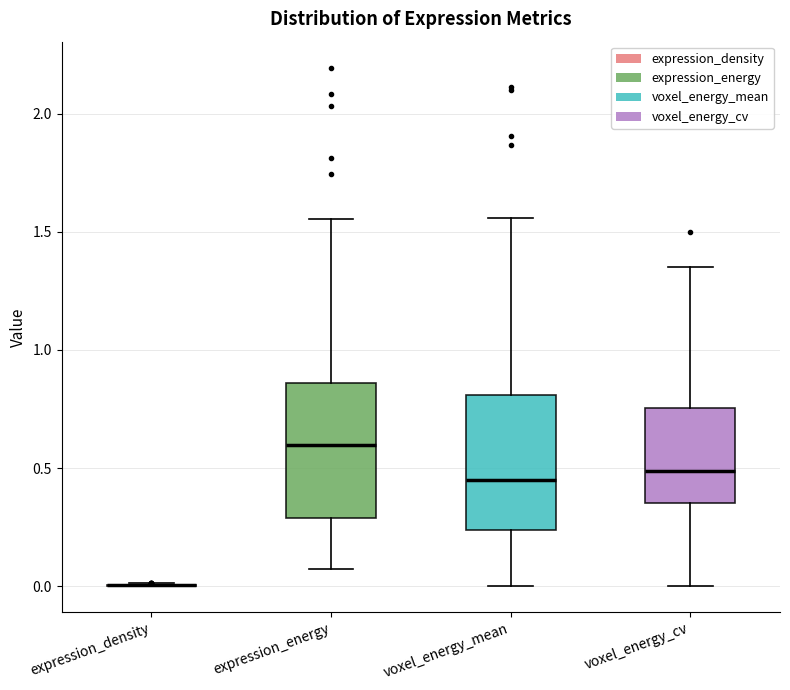

Reading left to right, read every box against the y-axis: the position of its median line, the range the box covers, and the ends of its whiskers. The values are not printed on the chart, so give them approximately, as read against the axis.

expression_density: box collapsed to a line at 0.00, whiskers 0.00 to 0.00
expression_energy: median 0.60, box 0.30 to 0.85, whiskers 0.05 to 1.55
voxel_energy_mean: median 0.45, box 0.25 to 0.80, whiskers 0.00 to 1.55
voxel_energy_cv: median 0.50, box 0.35 to 0.75, whiskers 0.00 to 1.35